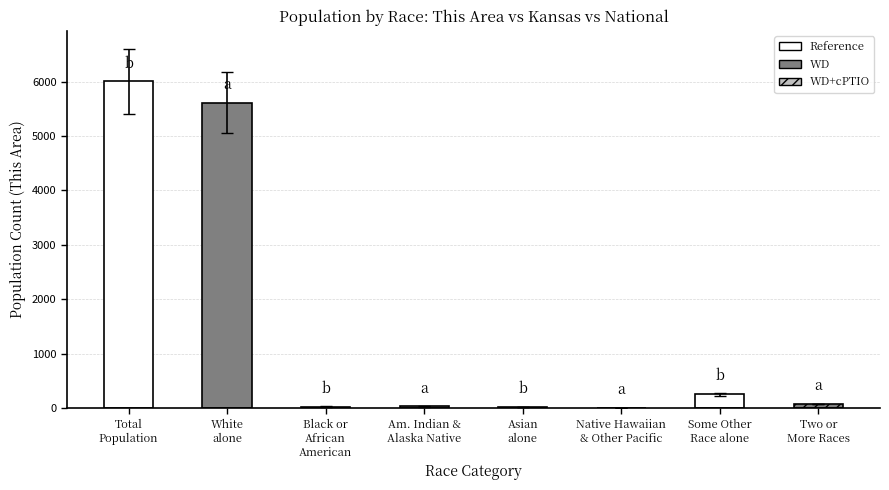

What is the sum of all values?

12012